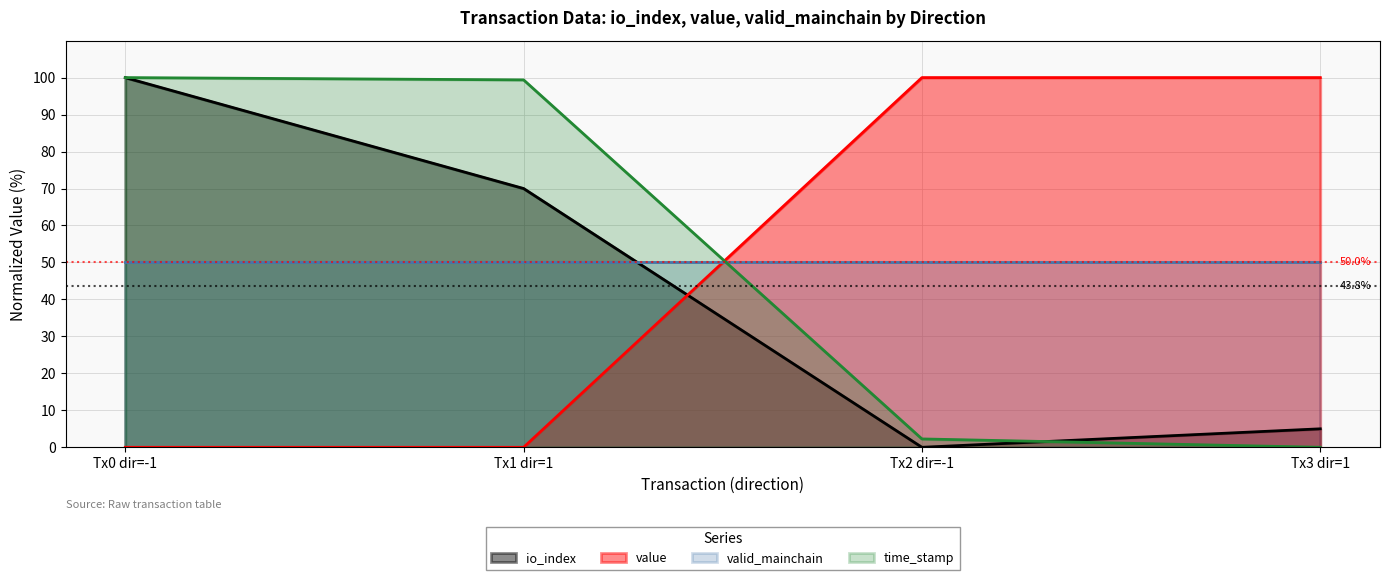

Rank the series at Tx1 dir=1 from lowest to highest value.

value, valid_mainchain, io_index, time_stamp